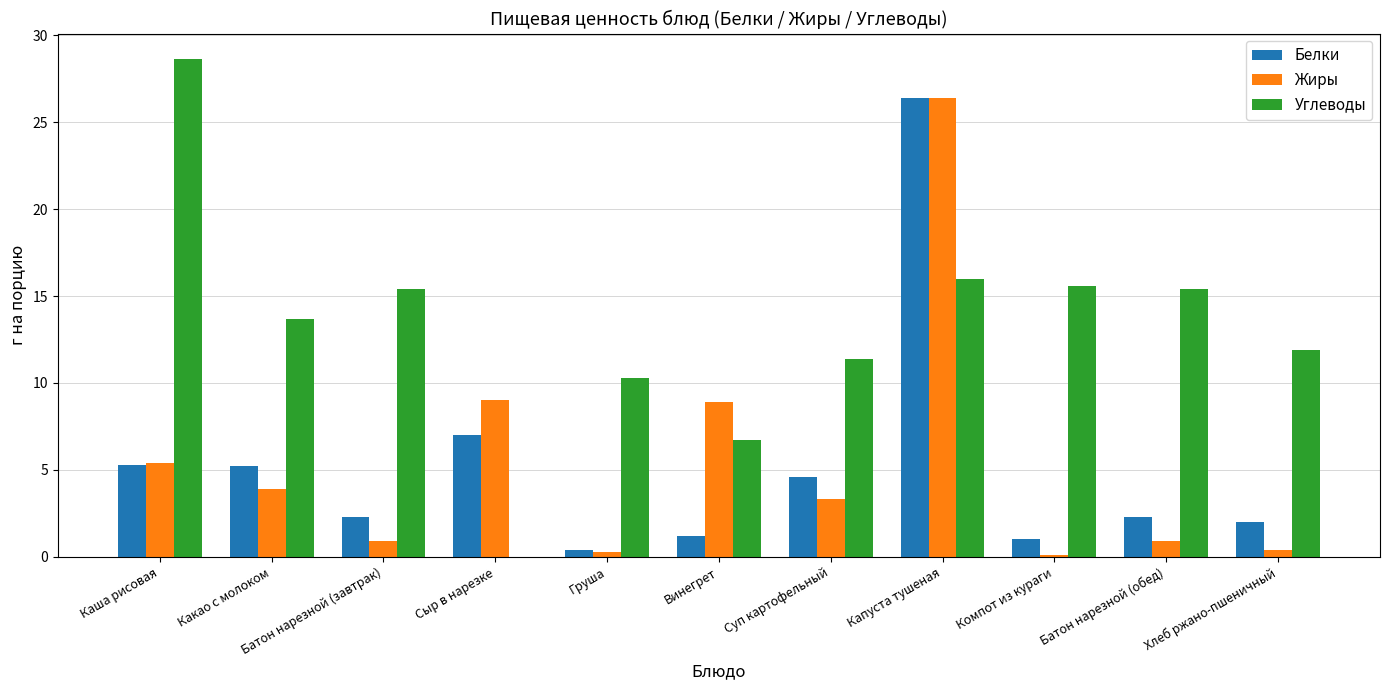

What is the maximum value for Углеводы?

28.7